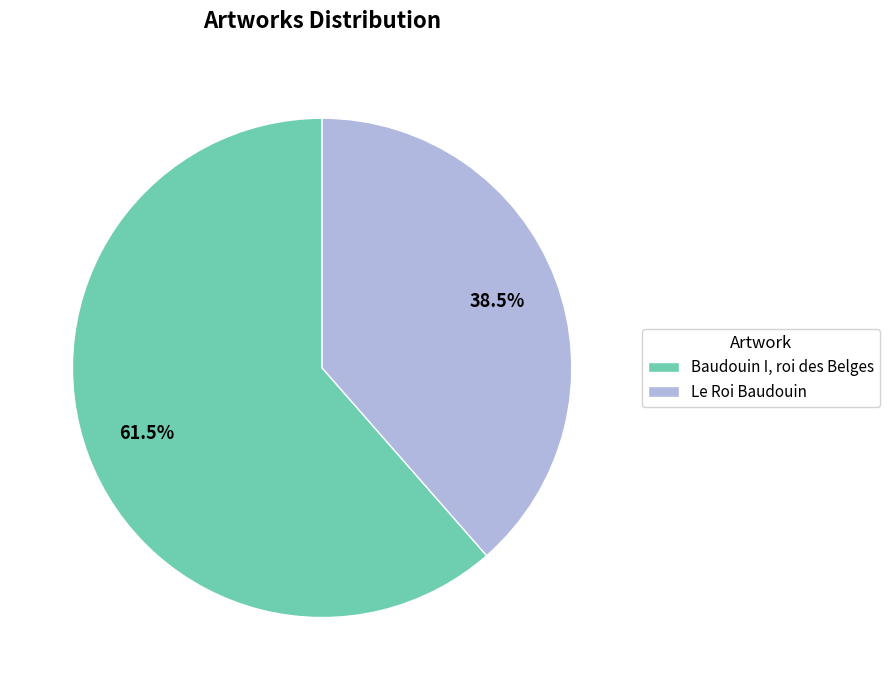

The Le Roi Baudouin slice represents 52% of the pie. True or false?

False